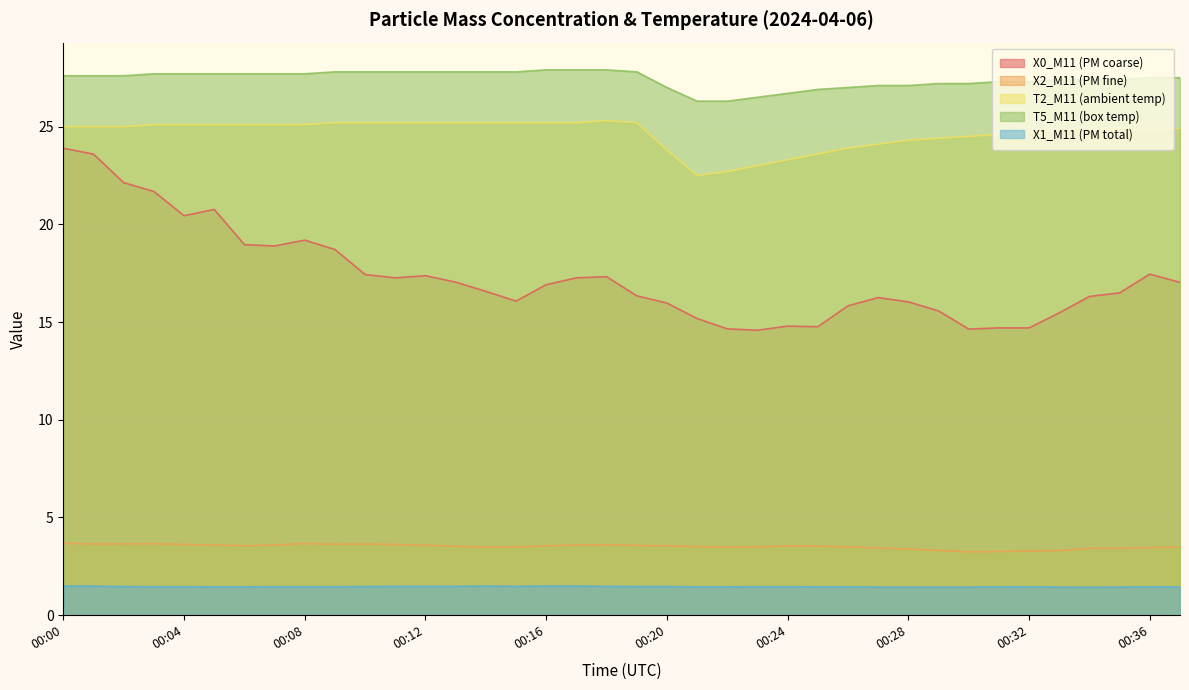

What is the smallest value displayed?

1.4